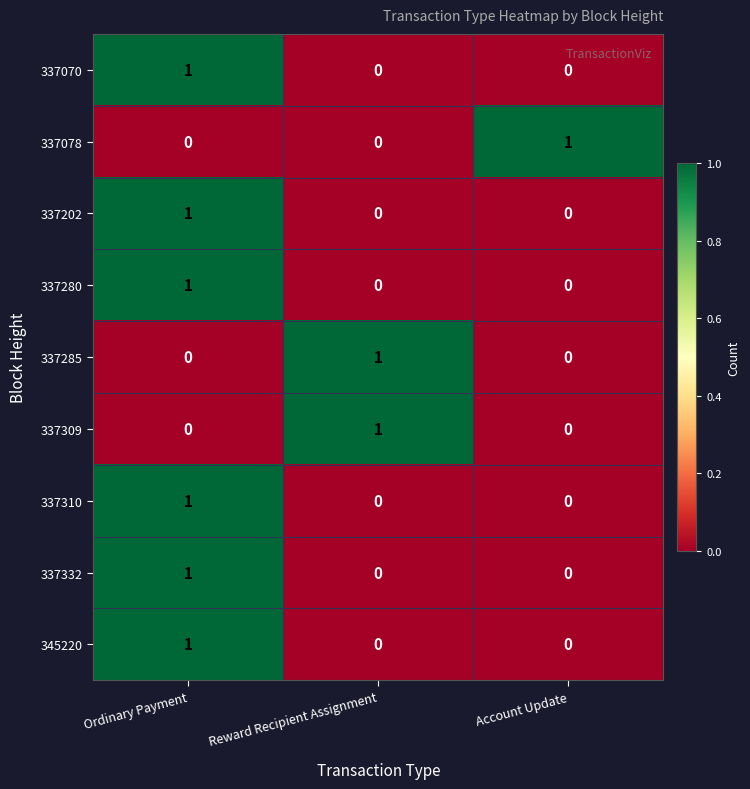

Count the 337070 values in the range 0 to 1.

3